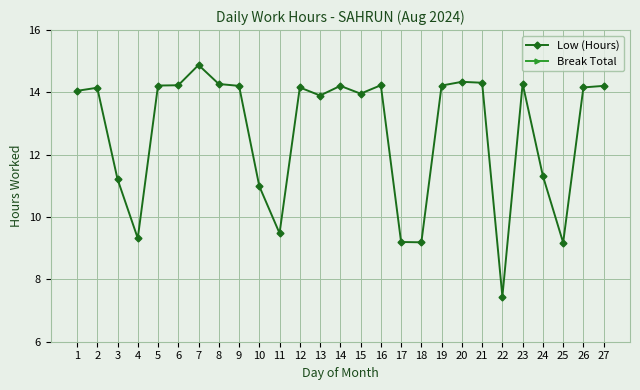

Reading right to left, list all the values displayed in this chart.

Low (Hours): 14.2	14.2	9.2	11.3	14.3	7.5	14.3	14.3	14.2	9.2	9.2	14.2	14.0	14.2	13.9	14.2	9.5	11.0	14.2	14.3	14.9	14.2	14.2	9.3	11.2	14.2	14.1
Break Total: 0.0	0.0	0.0	0.0	0.0	0.0	0.0	0.0	0.0	0.0	0.0	0.0	0.0	0.0	0.0	0.0	0.0	0.0	0.0	0.0	0.0	0.0	0.0	0.0	0.0	0.0	0.0